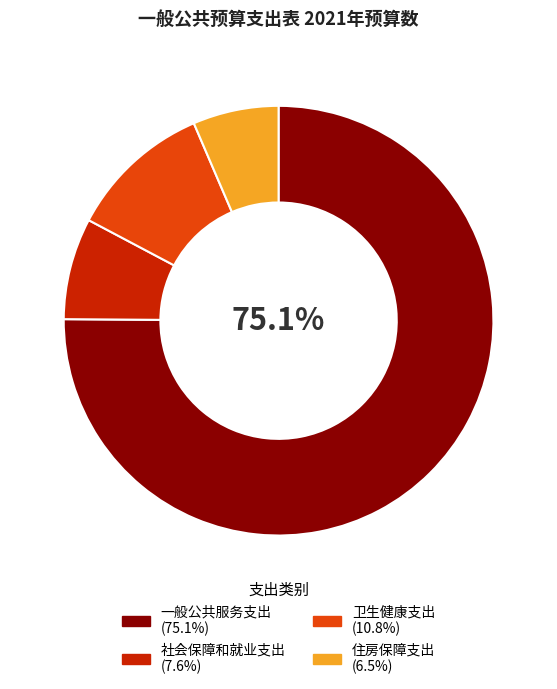

To the nearest percent, what is the difference between the largest and smallest slice percentages?

69%